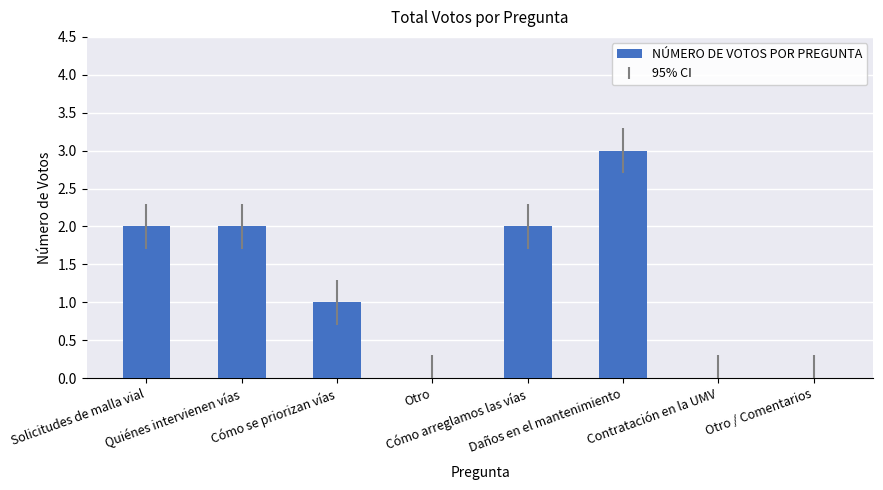

What is the sum of all values?

10